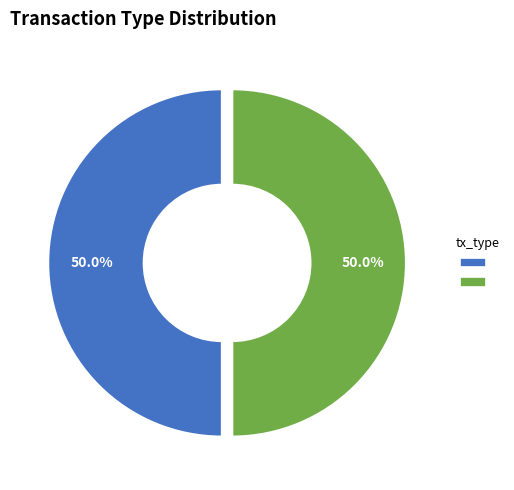

How many slices are in this pie chart?

2